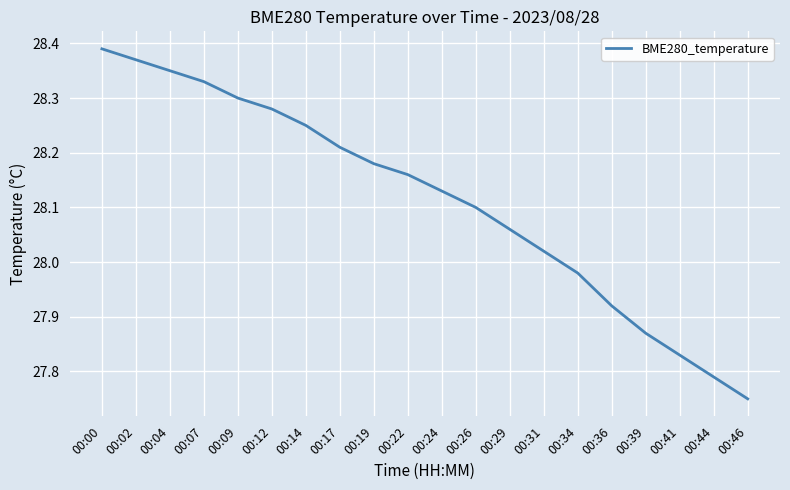

What is the difference between the values at 00:09 and 00:39?

0.4